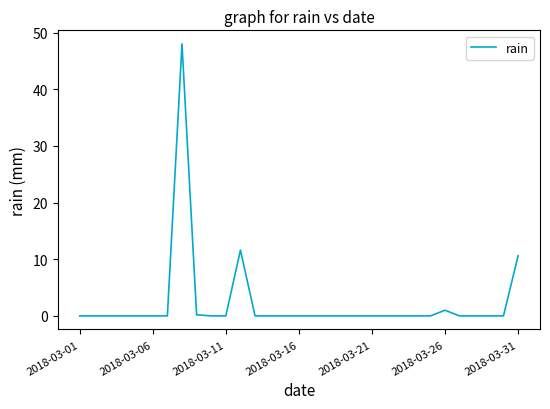

What is the maximum value shown in the chart?

48.0